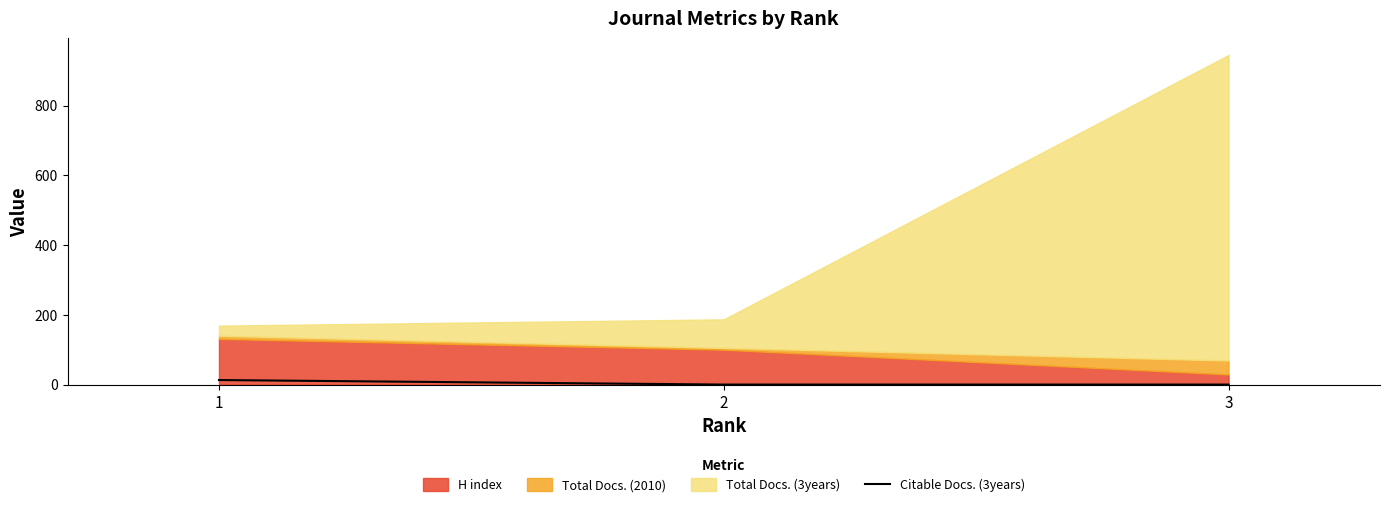

What is the sum of all values?

13